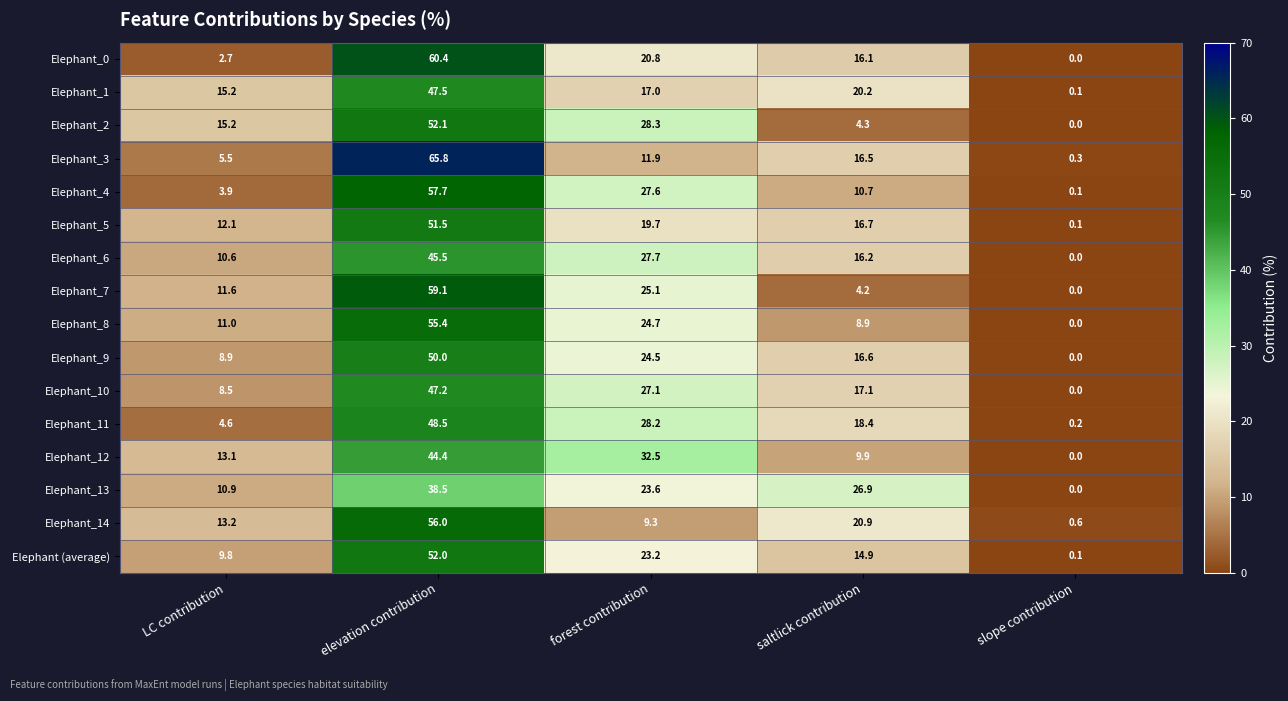

Between LC contribution and saltlick contribution, which series saw the biggest shift?

Elephant_13